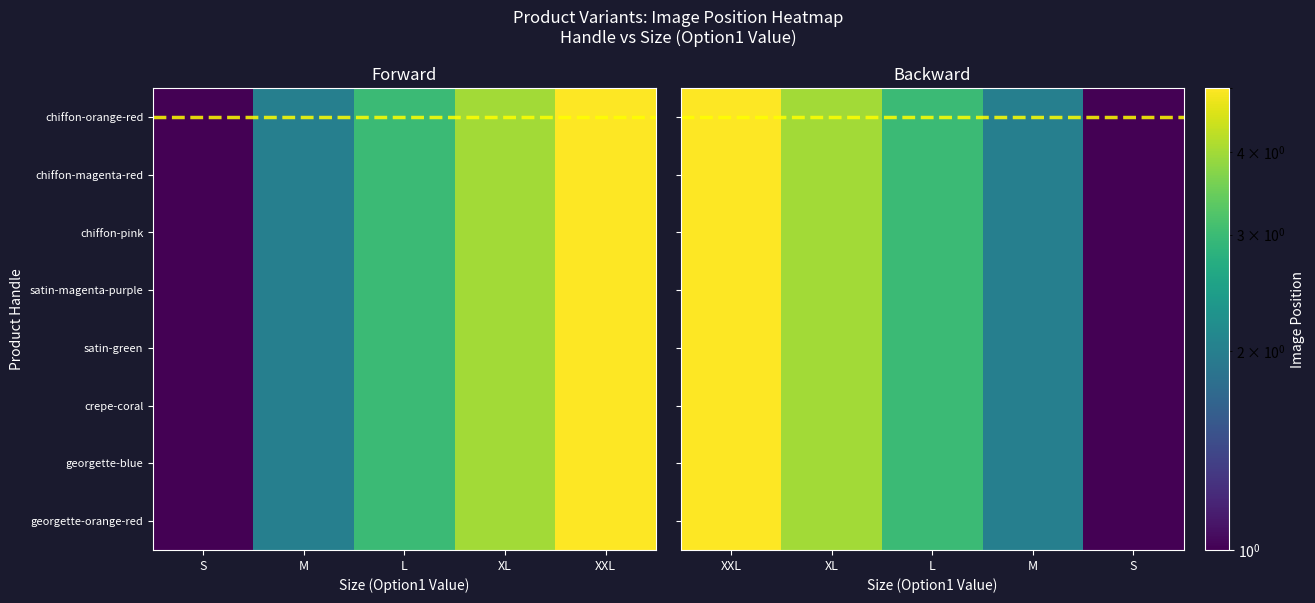

True or false: chiffon-pink has a value of 3 at L.

True